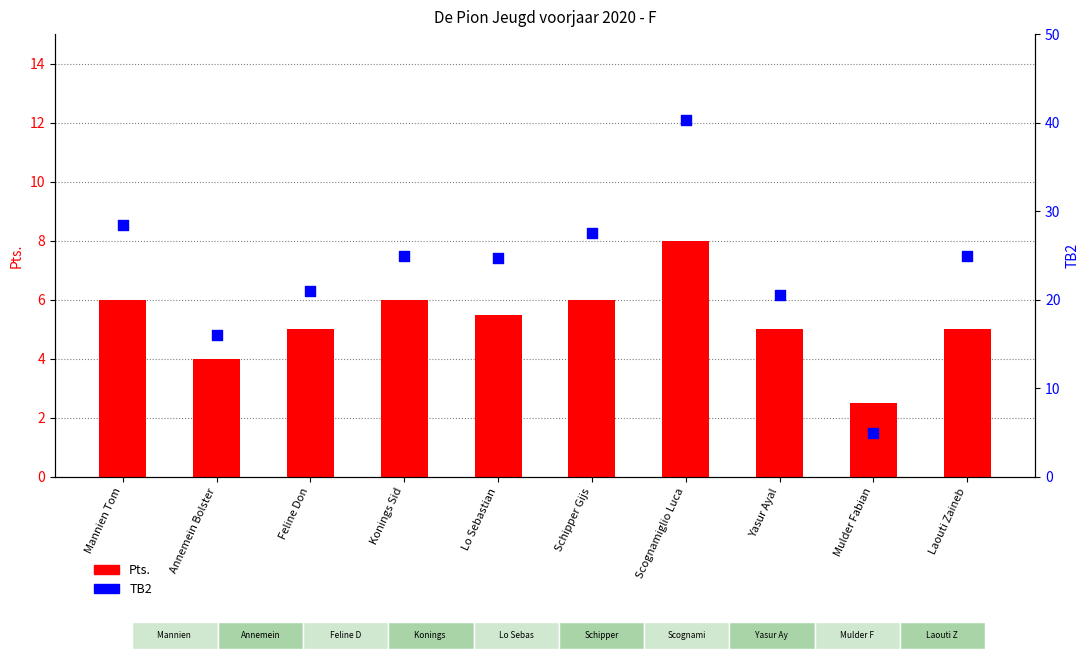

Which series reaches the minimum Y coordinate?

Pts.